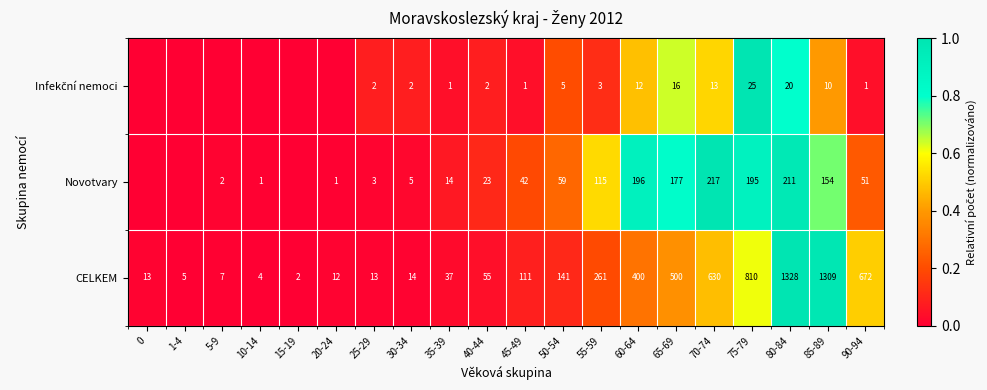

Is the value of CELKEM at 75-79 greater than the value of Novotvary at 40-44?

Yes